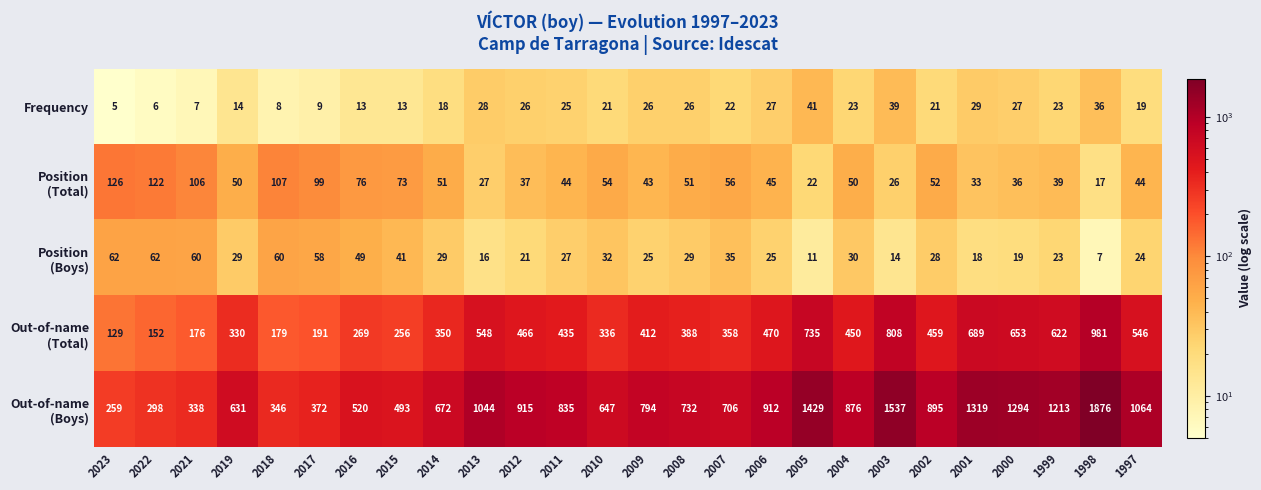

Is it true that Frequency equals 29 at 2001?

True